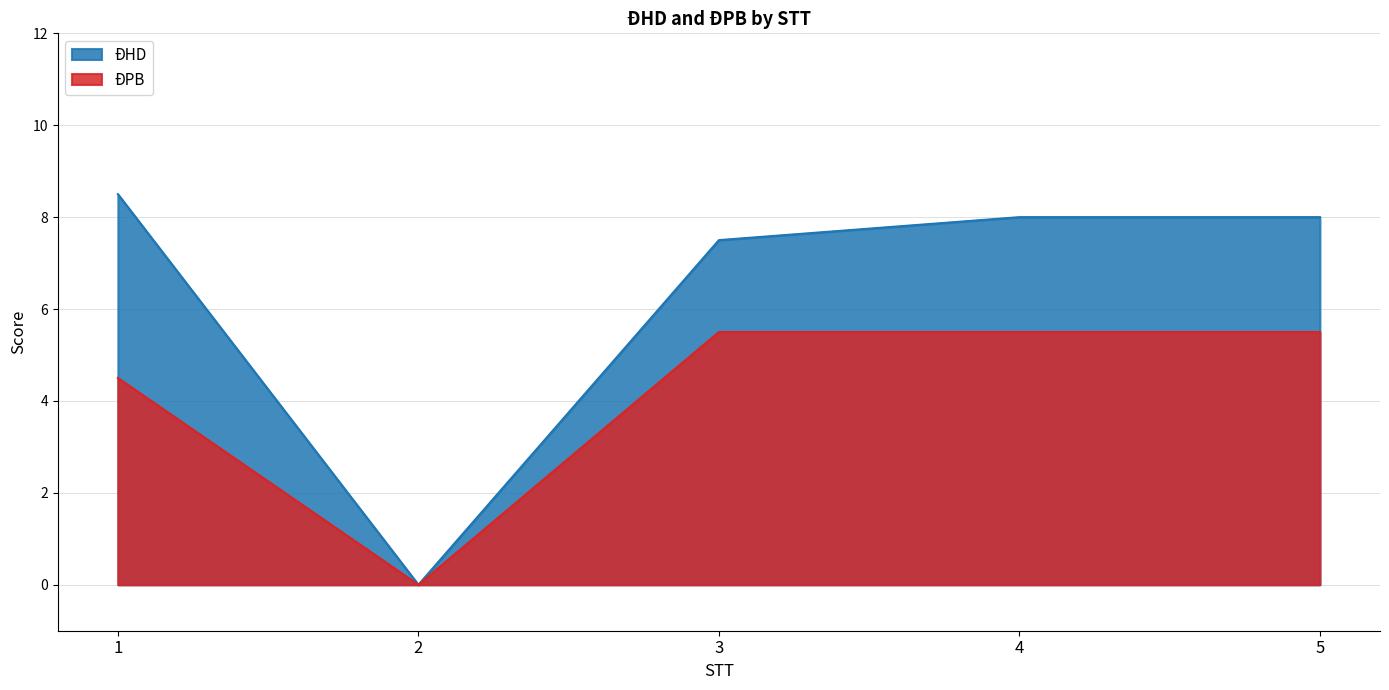

What are all the series names shown in the legend?

ĐHD, ĐPB